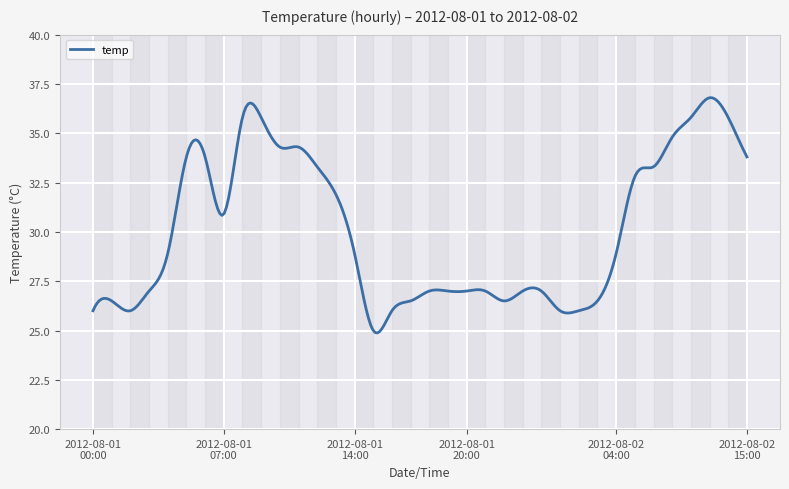

What is the difference between the maximum and minimum values?

11.9